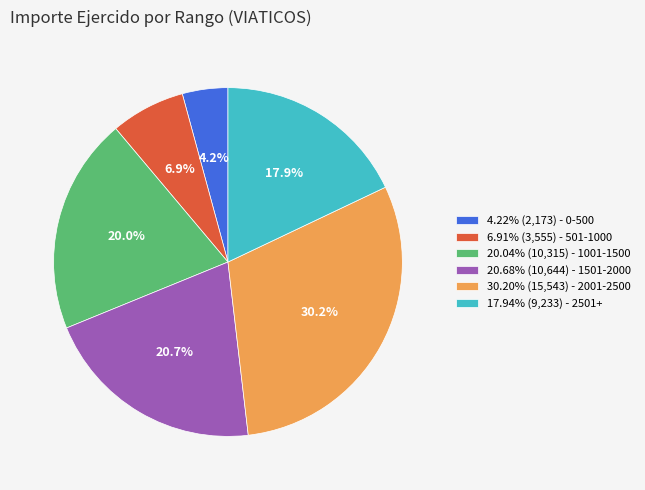

Approximately how many times larger is the value at 20.04% (10,315) - 1001-1500 compared to 30.20% (15,543) - 2001-2500?

0.7